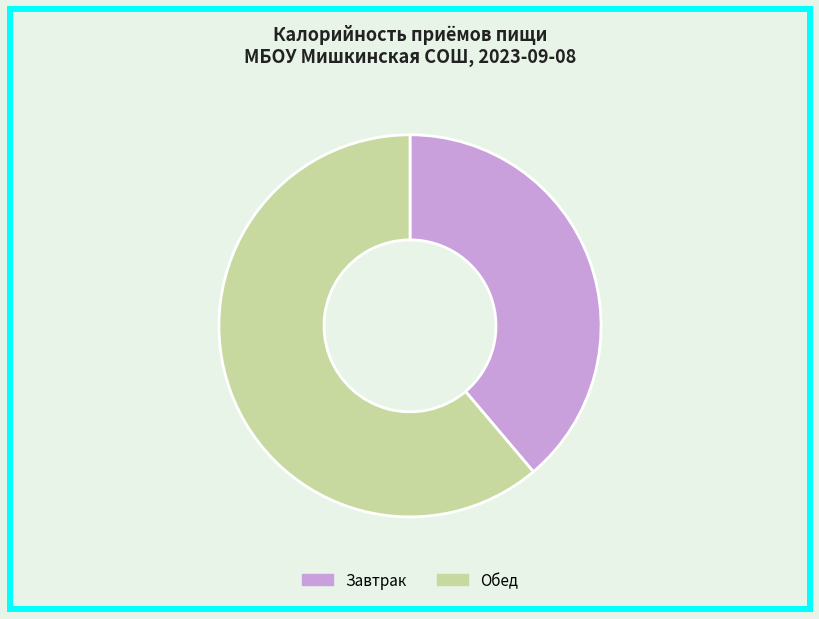

Rank the categories by value from highest to lowest.

Обед, Завтрак